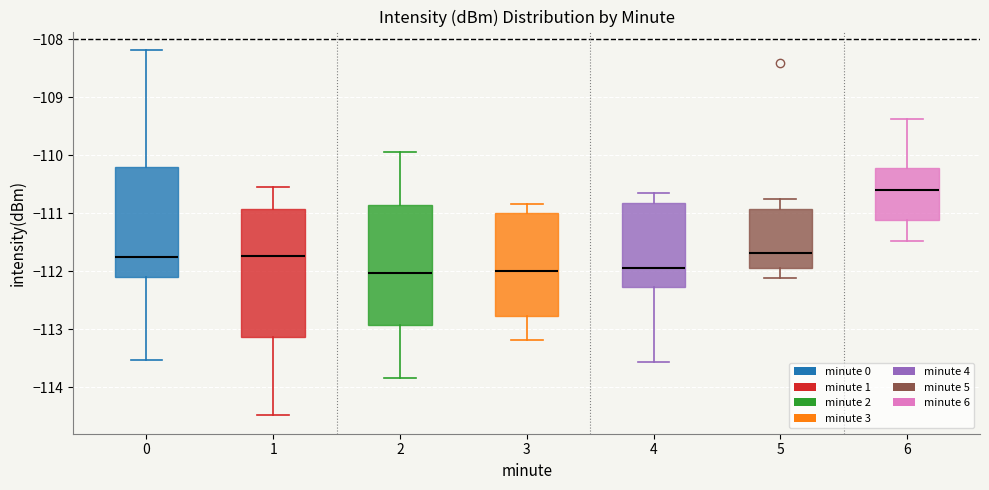

Which box is the tallest, from its lower edge to its upper edge?

1